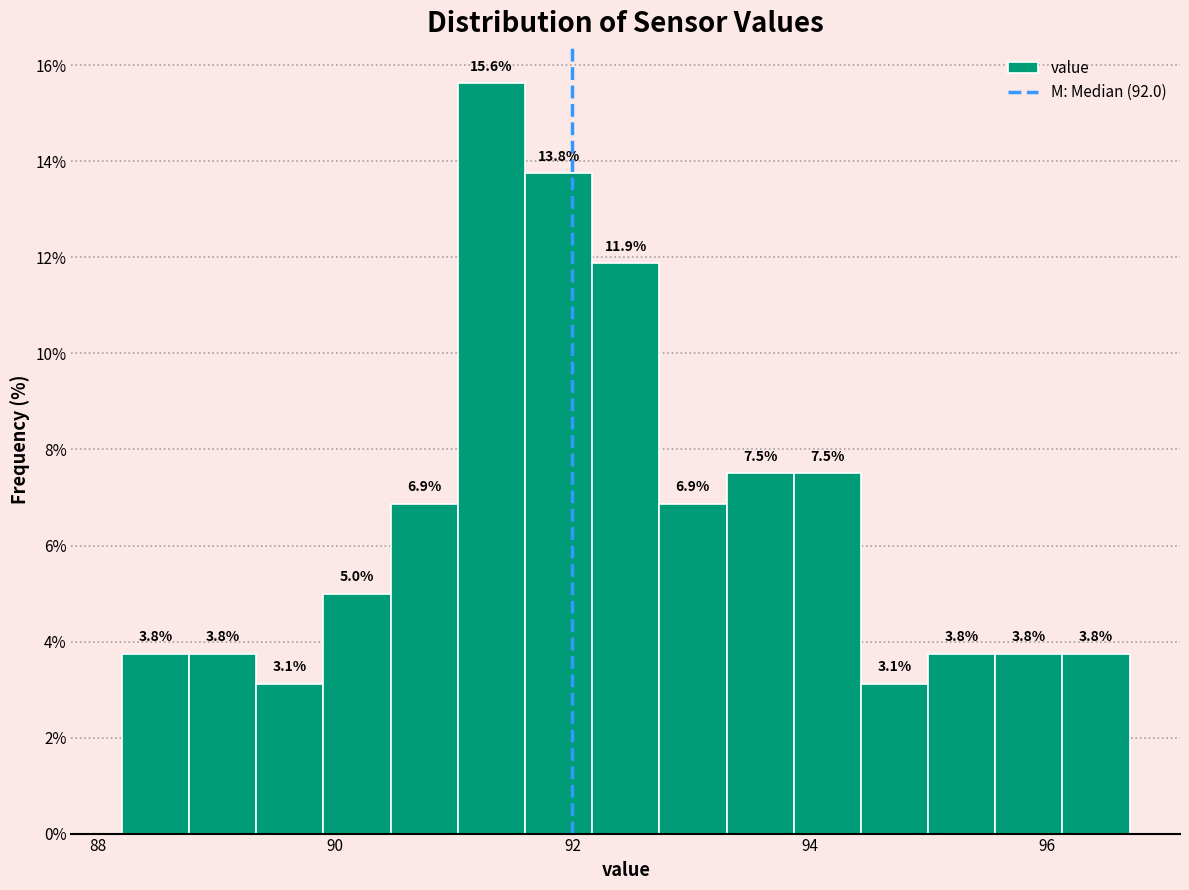

Around what value on the x-axis is the tallest bar? Give the approximate position of its centre, as read against the axis.

91.4